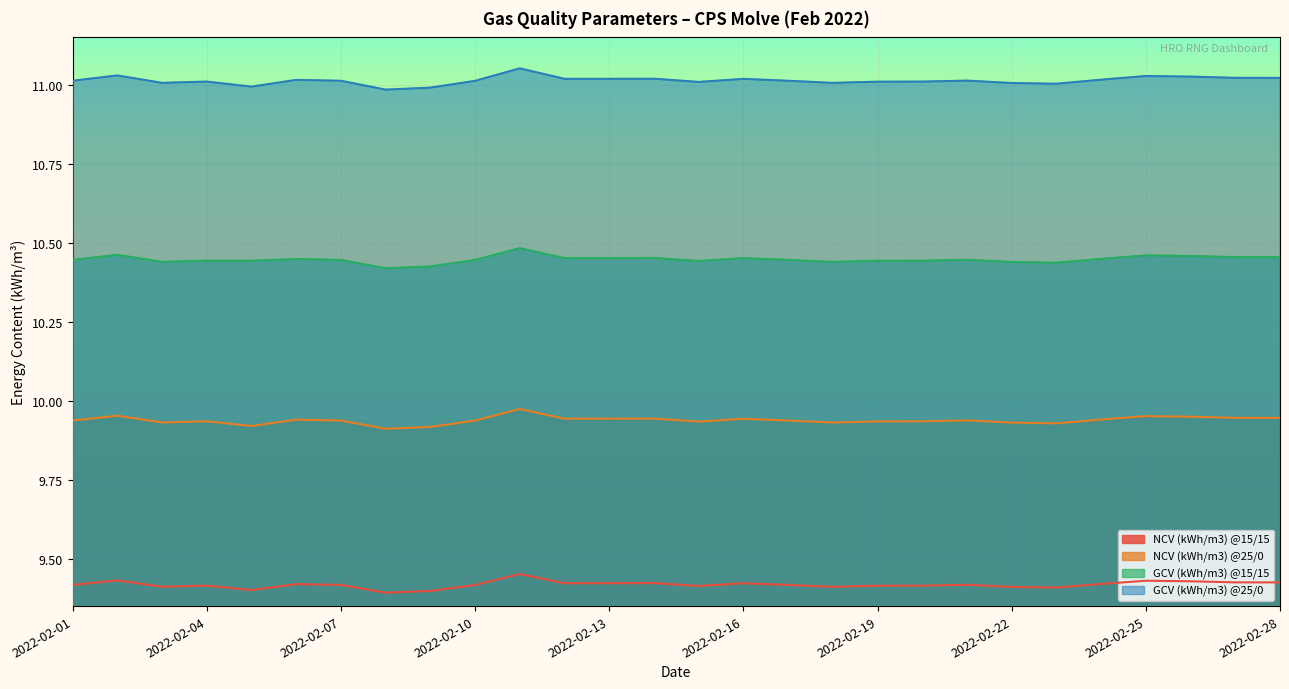

Count the number of categories in the chart.

28